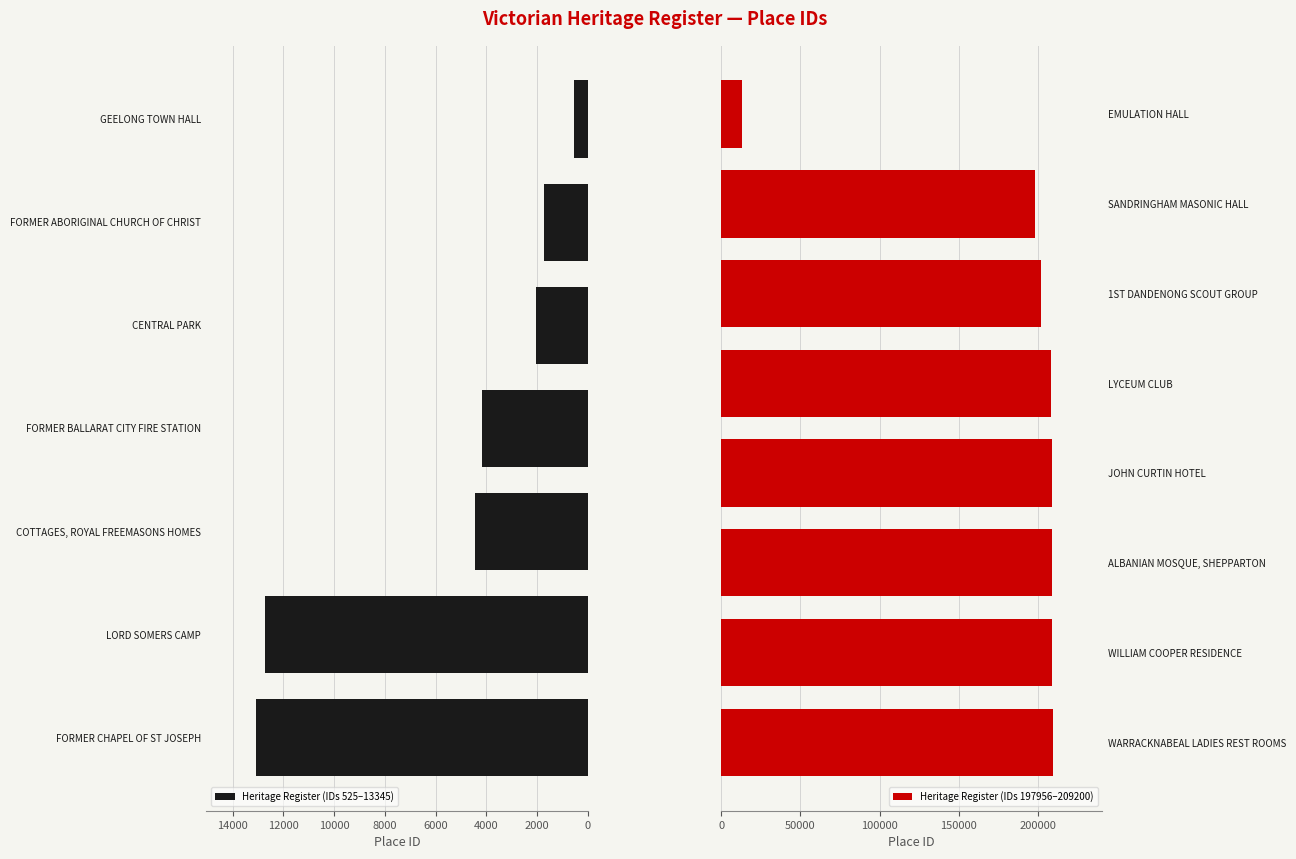

What is the ratio of the value at EMULATION HALL to the value at WARRACKNABEAL LADIES REST ROOMS?

0.1